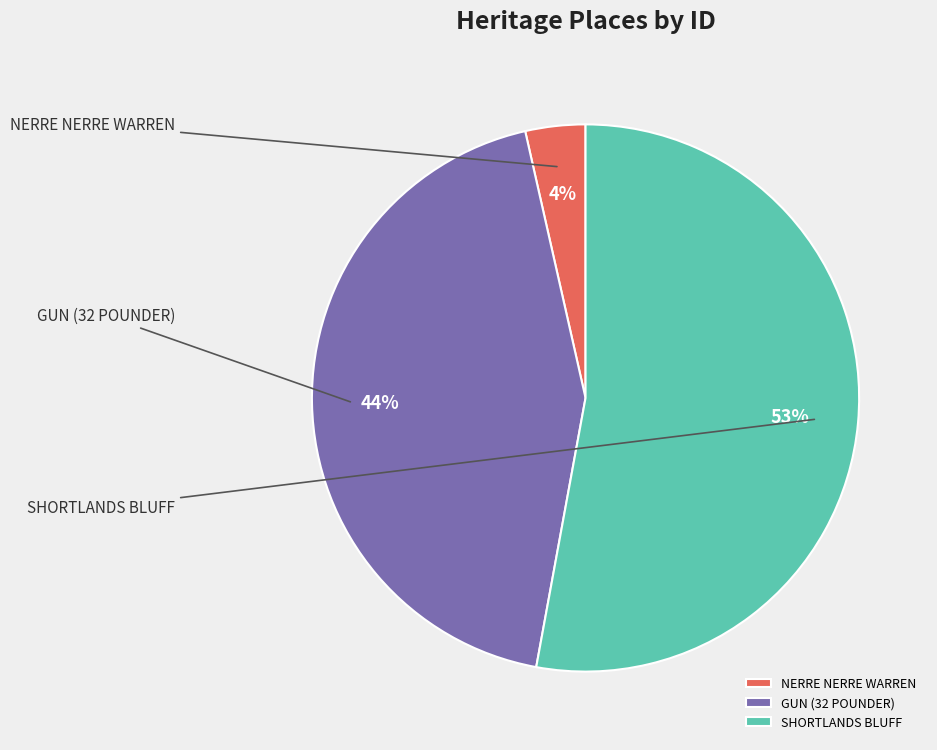

Which category has the smallest portion of the pie?

NERRE NERRE WARREN